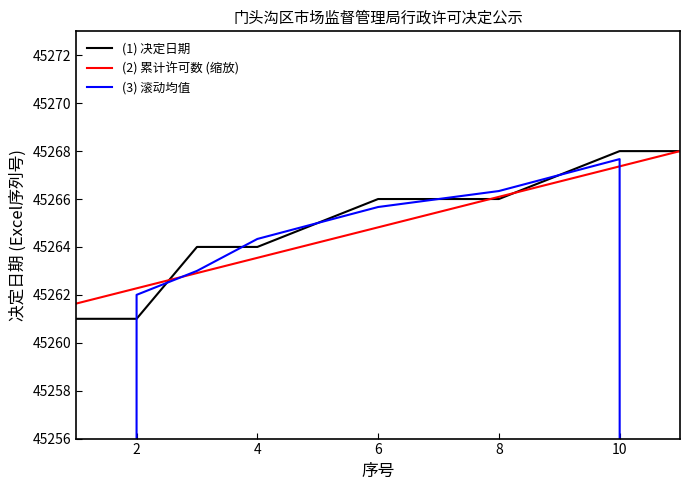

How many distinct data groups are displayed?

3